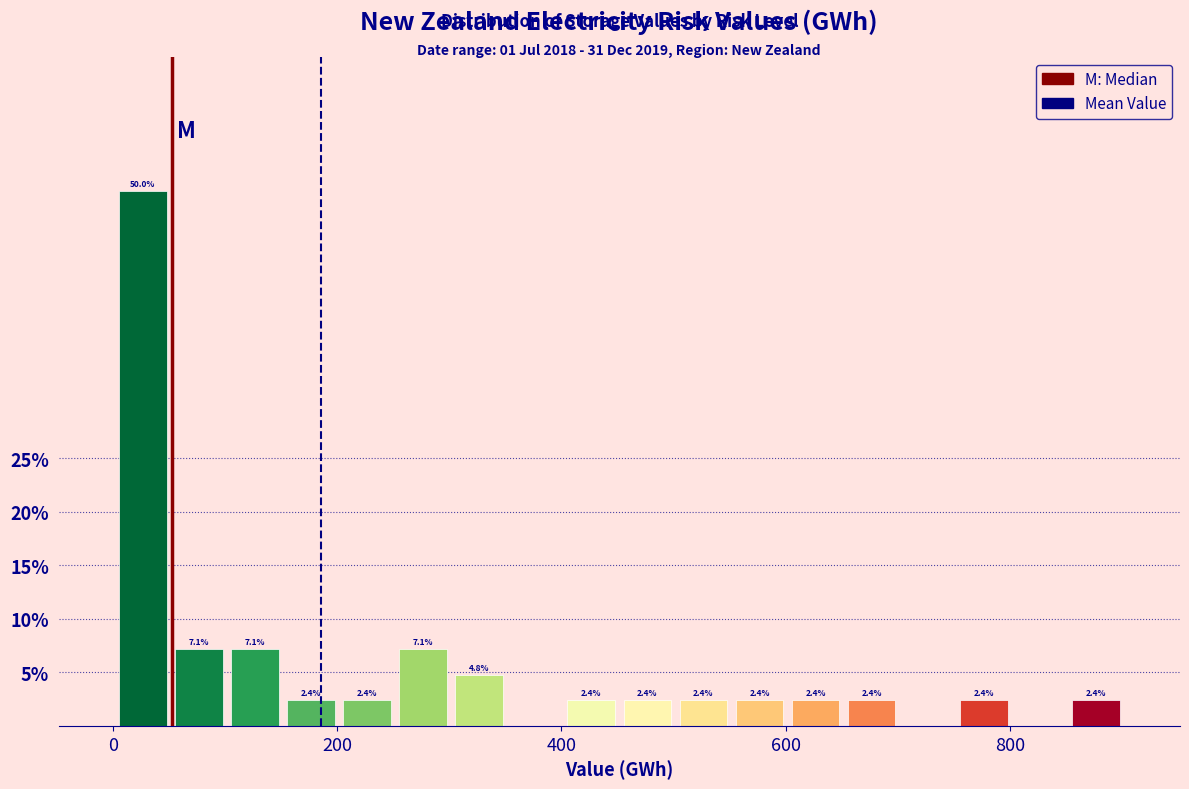

Around what value on the x-axis is the tallest bar? Give the approximate position of its centre, as read against the axis.

20